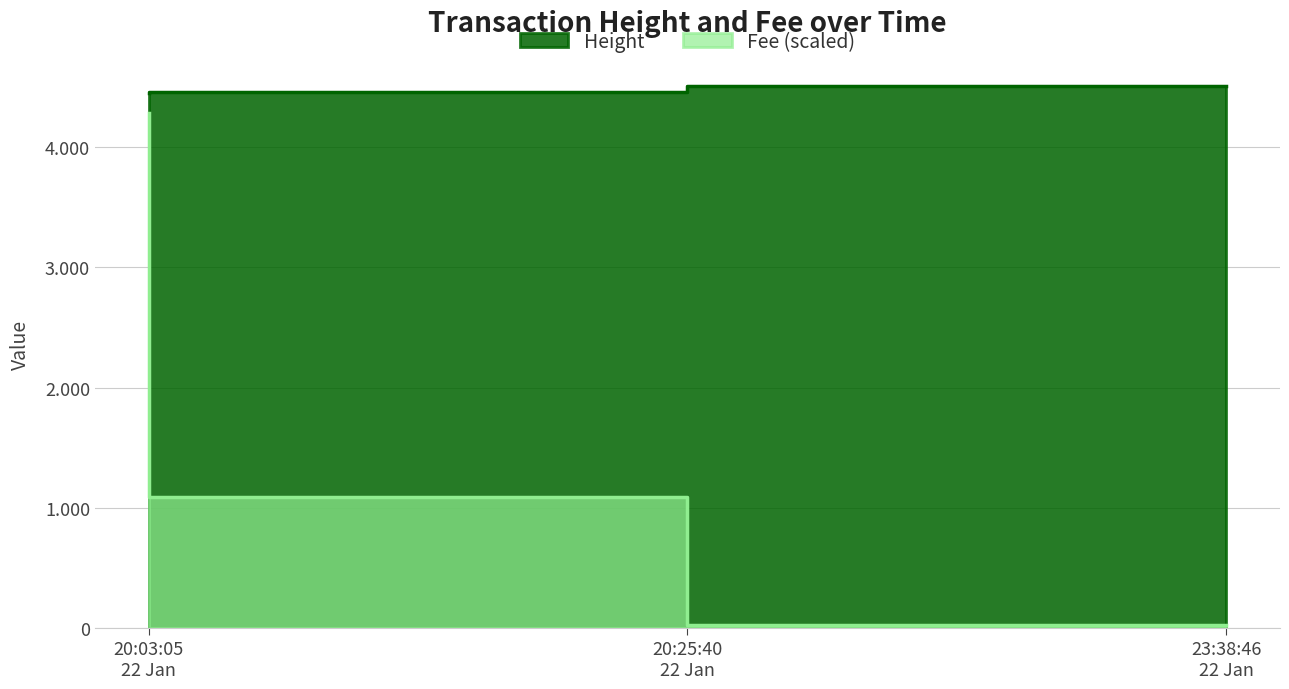

At which category is the sum across all series the highest?

20:03:05 22 Jan